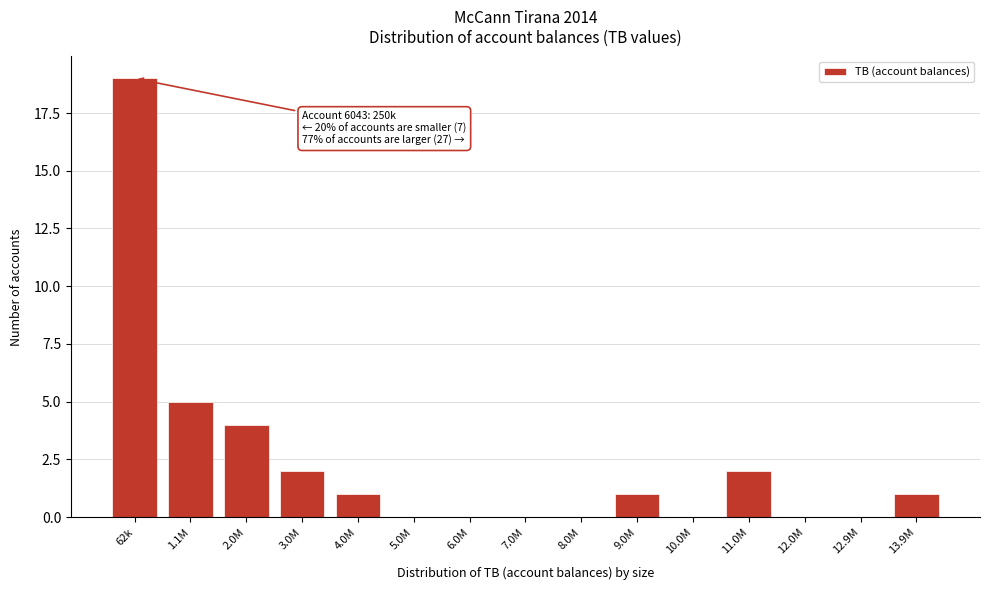

Reading left to right, extract all data points from this chart.

62k=19	1.1M=5	2.0M=4	3.0M=2	4.0M=1	5.0M=0	6.0M=0	7.0M=0	8.0M=0	9.0M=1	10.0M=0	11.0M=2	12.0M=0	12.9M=0	13.9M=1